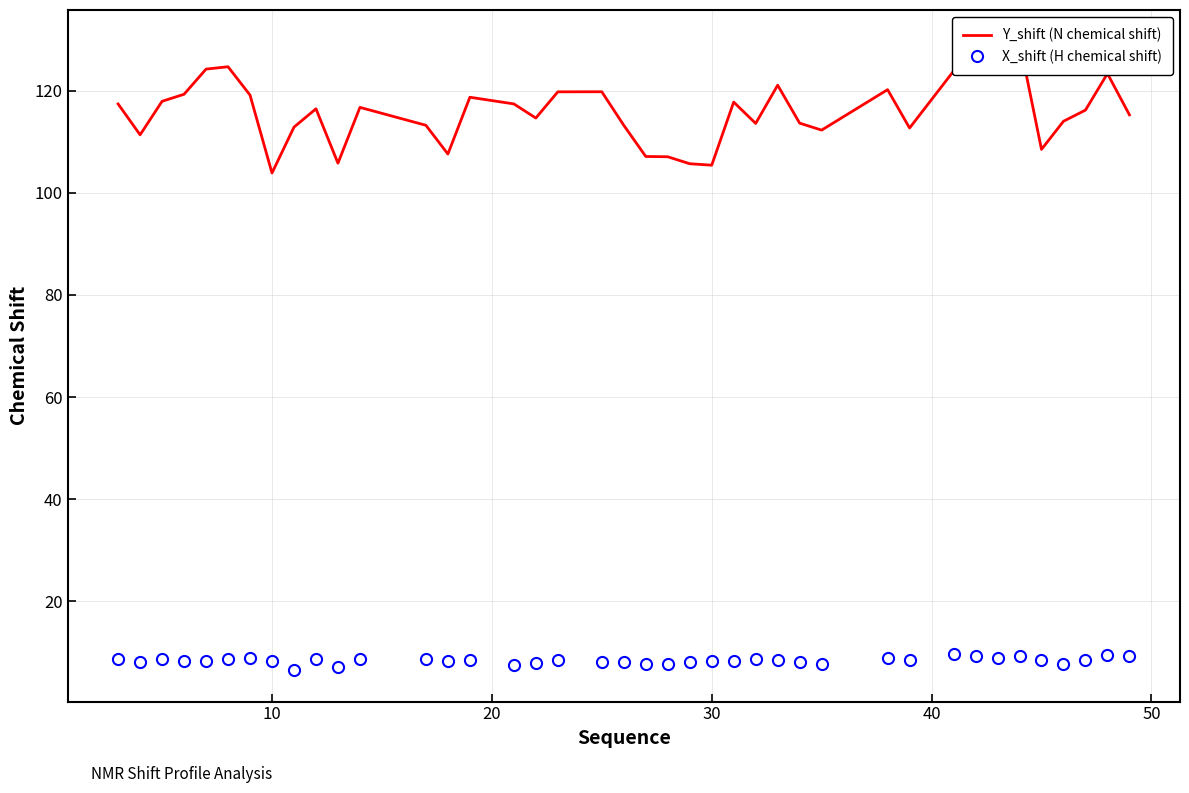

What is the highest value of the X_shift (H chemical shift) series?

9.7